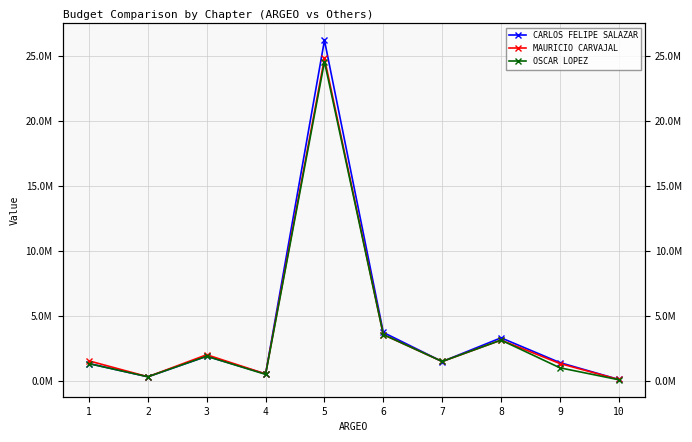

Does the chart have visible grid lines?

Yes